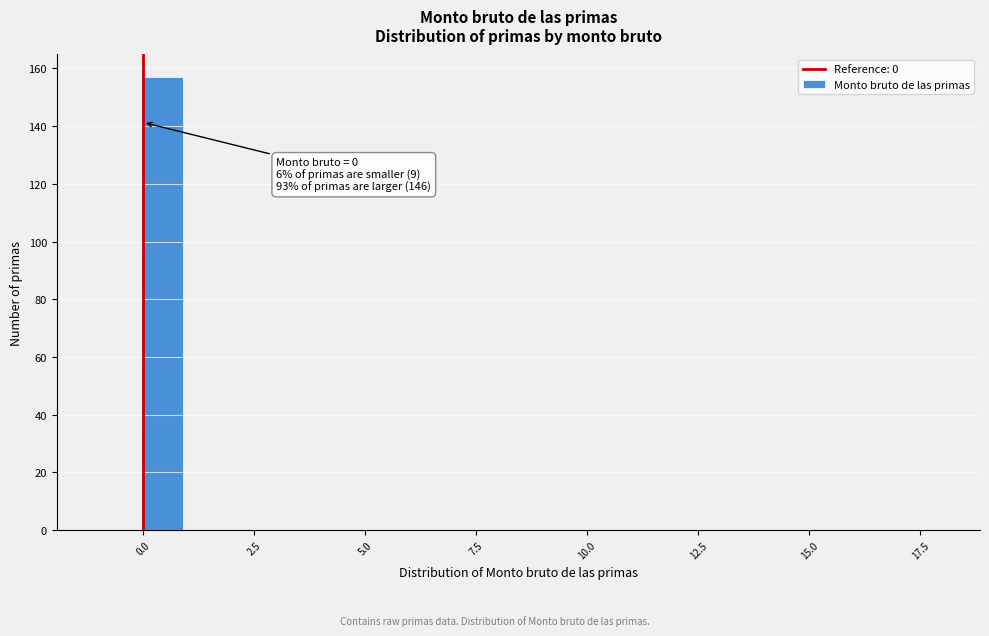

Read against the x-axis, roughly where is the centre of the tallest bar?

0.5